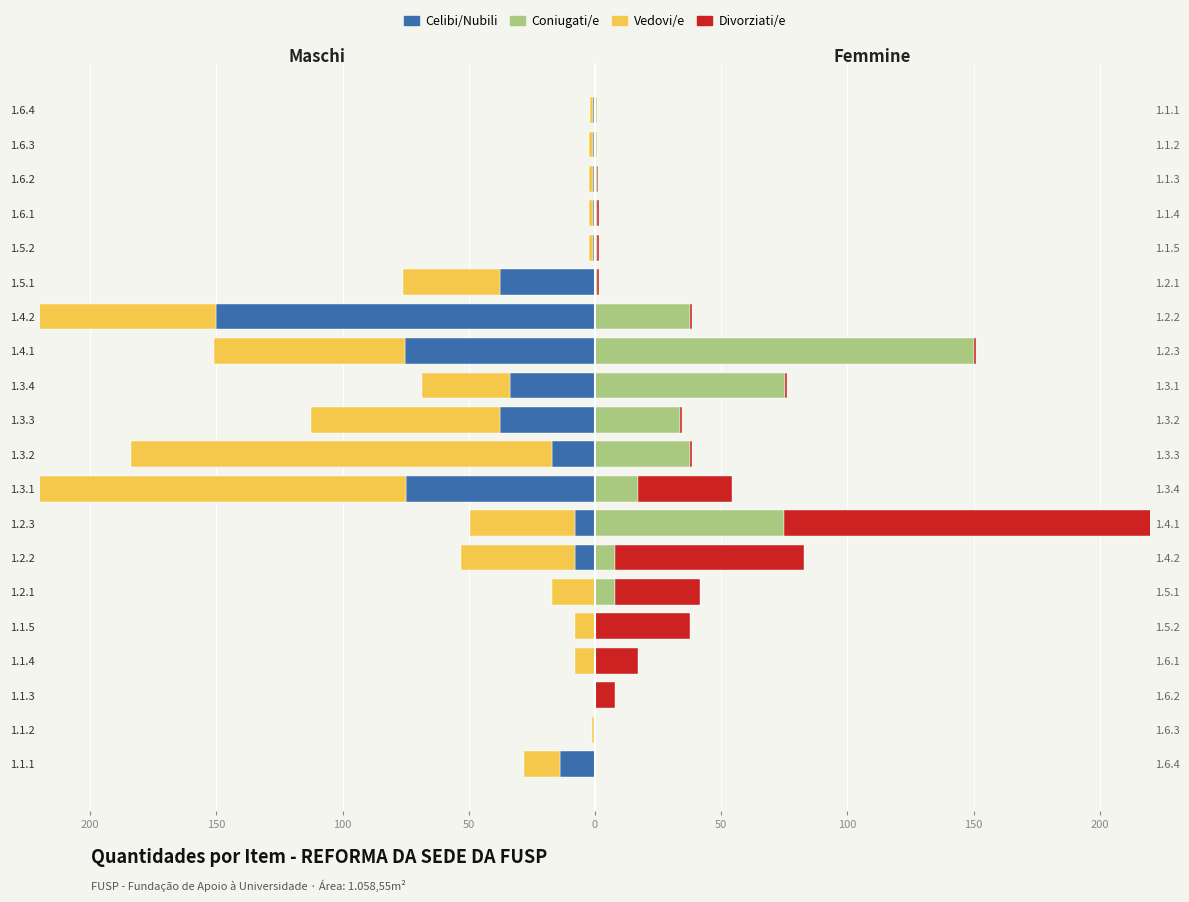

Which series changed the most between 1.3.3 and 1.5.1?

Vedovi/e